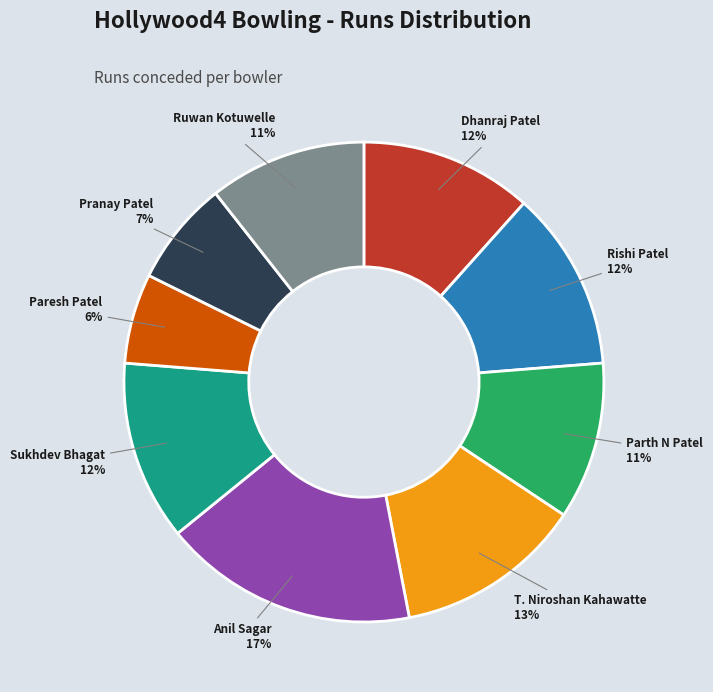

Which has a higher value, Sukhdev Bhagat or Paresh Patel?

Sukhdev Bhagat